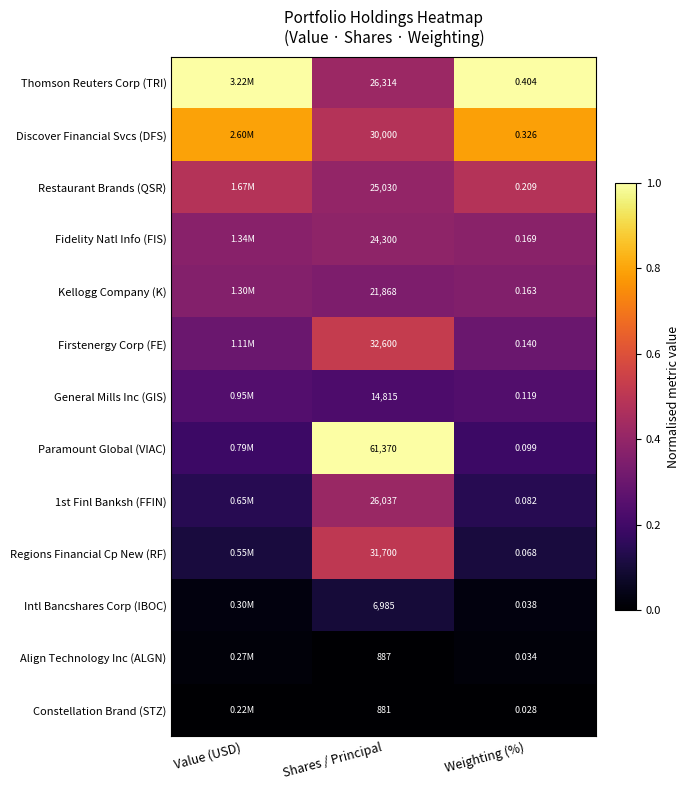

Which series changed the most between Shares / Principal and Weighting (%)?

Paramount Global (VIAC)